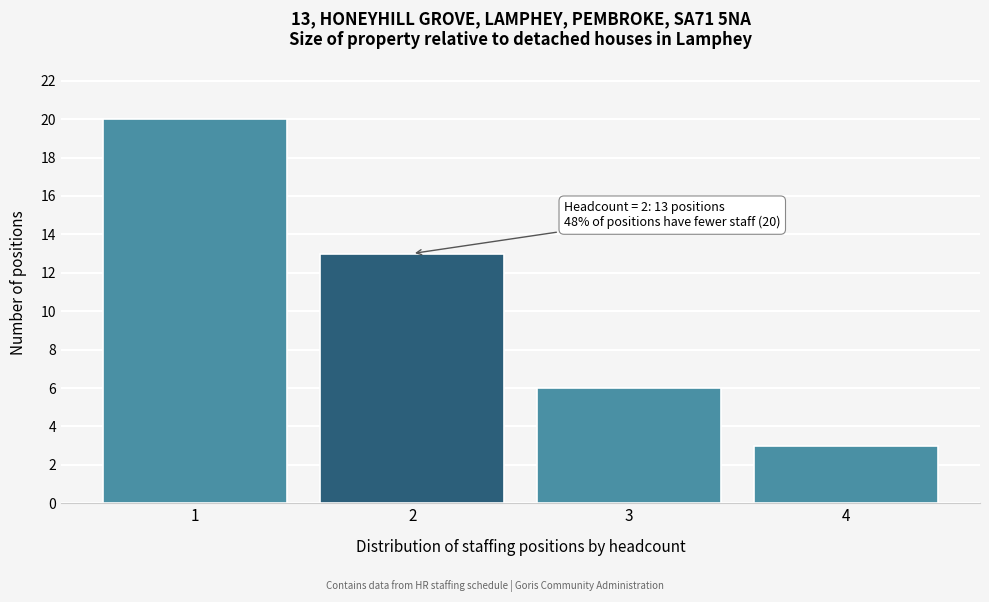

Reading left to right, transcribe all the data shown in this chart.

1=20	2=13	3=6	4=3